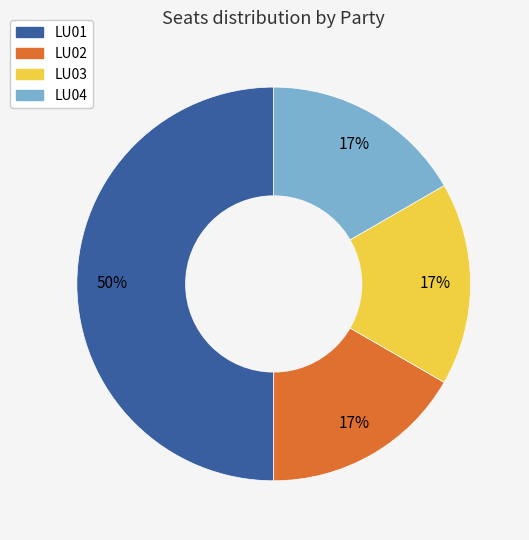

Between LU01 and LU03, which is larger?

LU01